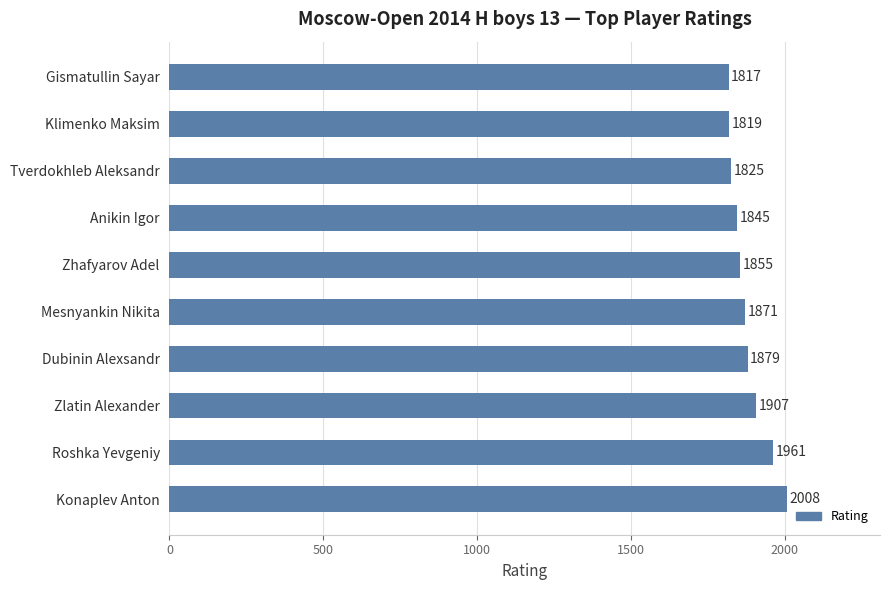

Which category has the lowest value across all series?

Gismatullin Sayar